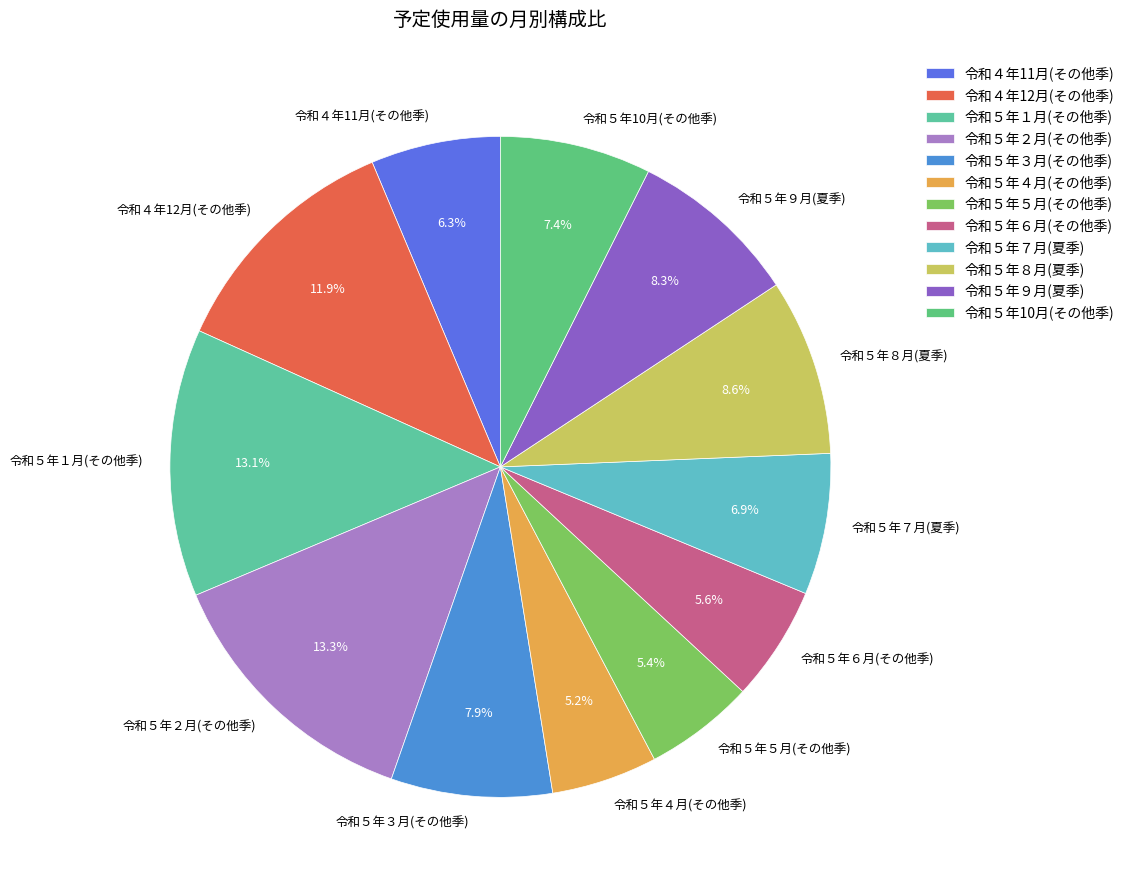

What is the total percentage of 令和５年２月(その他季) and 令和５年９月(夏季)?

21.6%